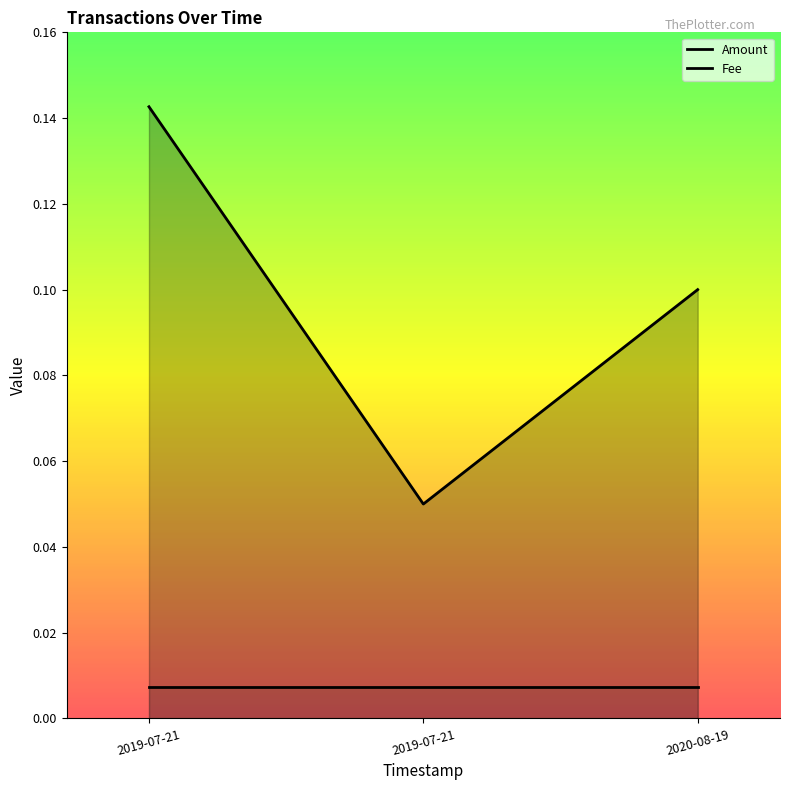

What are all the series names shown in the legend?

Amount, Fee